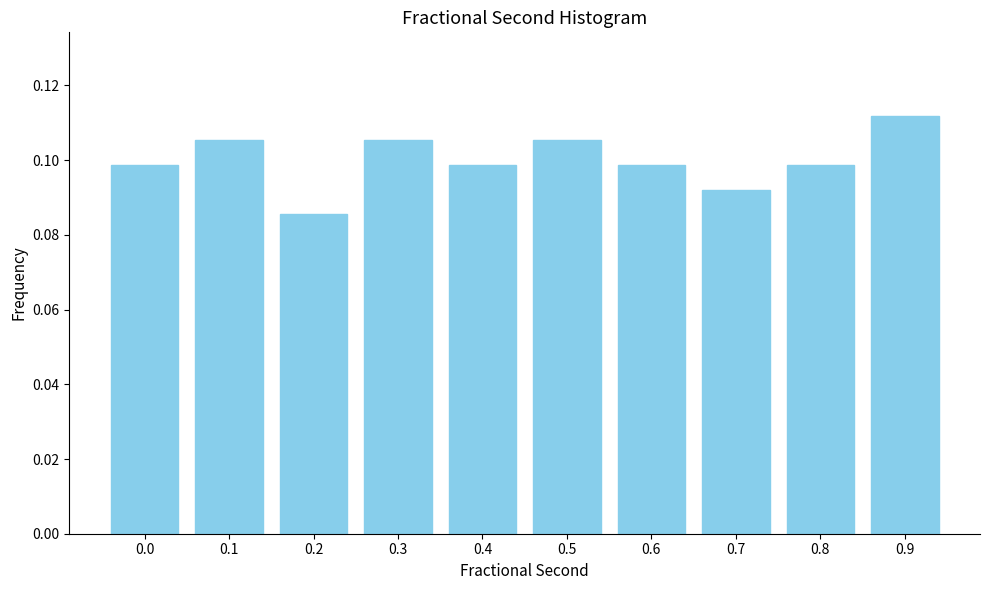

The chart shows a value of 0.1 at 0.3. True or false?

True